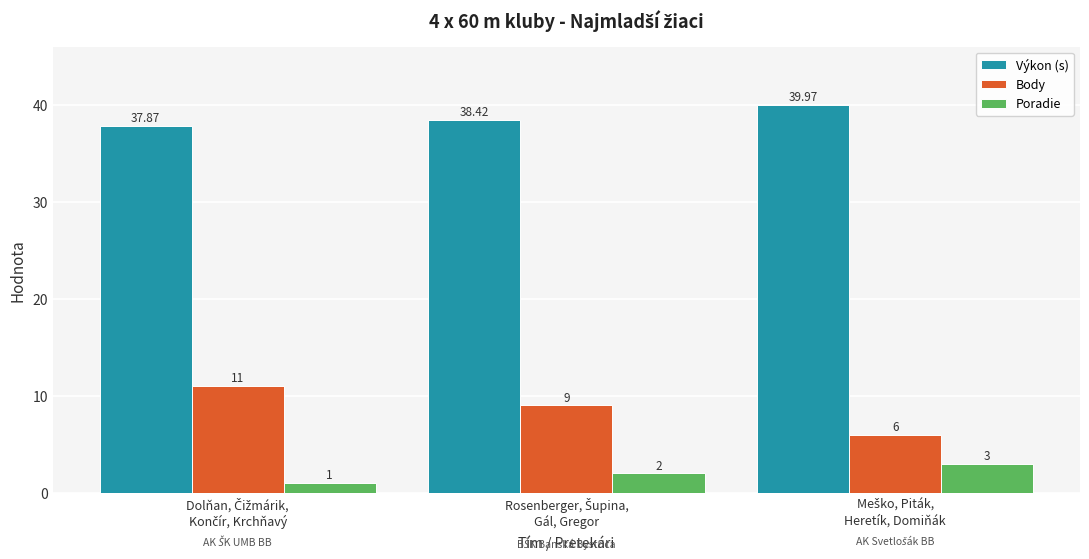

What is the difference between the maximum and minimum values in the Body series?

5.0